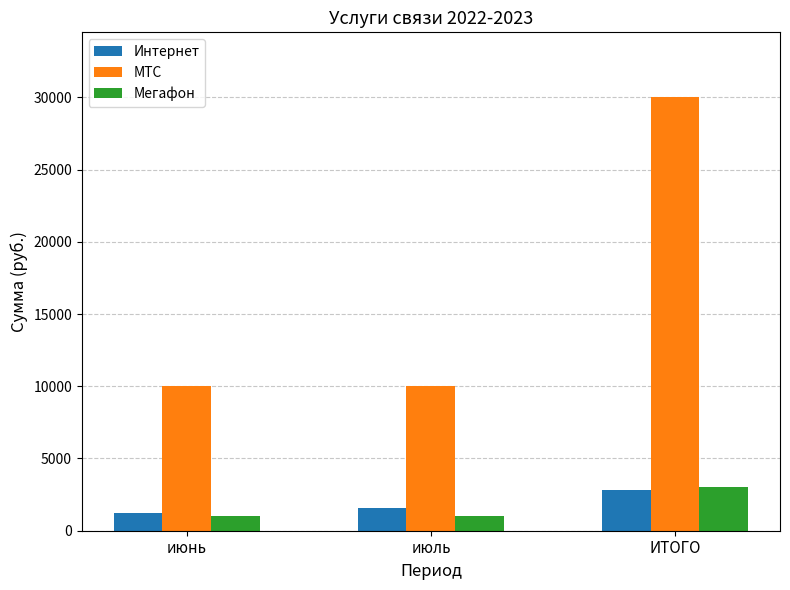

What is the difference between the maximum and minimum values in the Интернет series?

1600